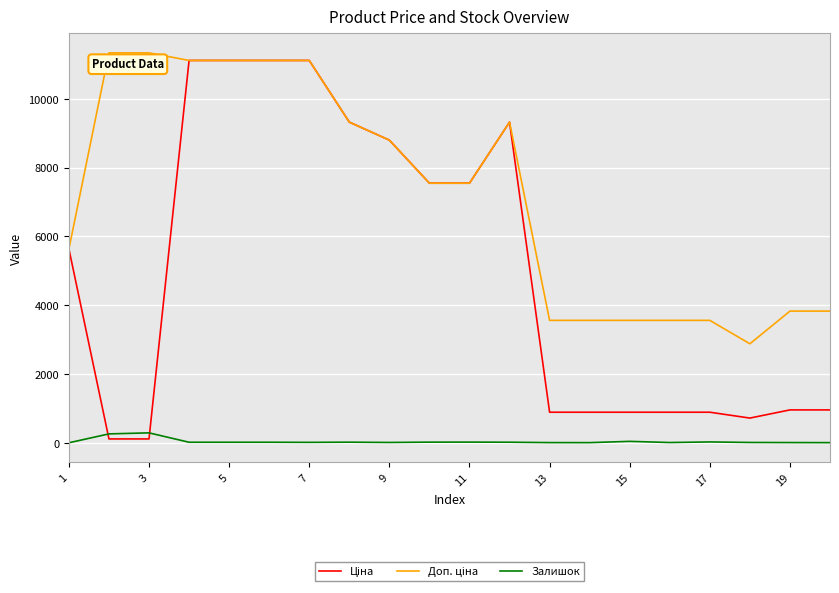

What is the greatest value displayed?

11334.0